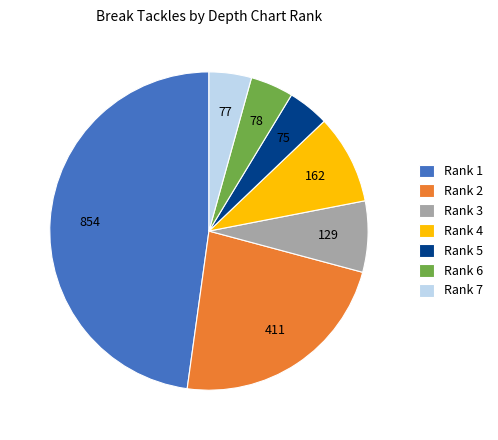

Is there any slice that represents more than half of the pie?

No